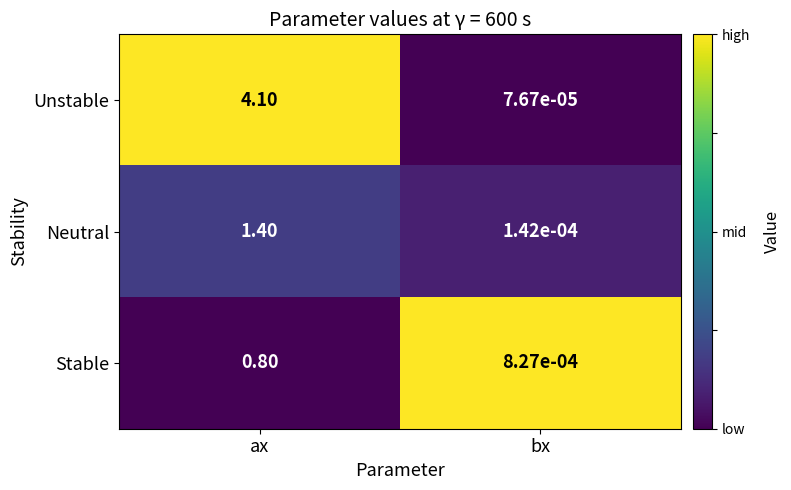

At which category does the chart reach its minimum across all series?

bx